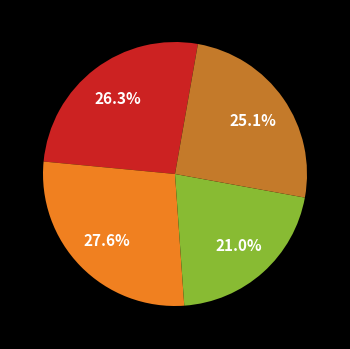

Is there any slice that represents more than half of the pie?

No